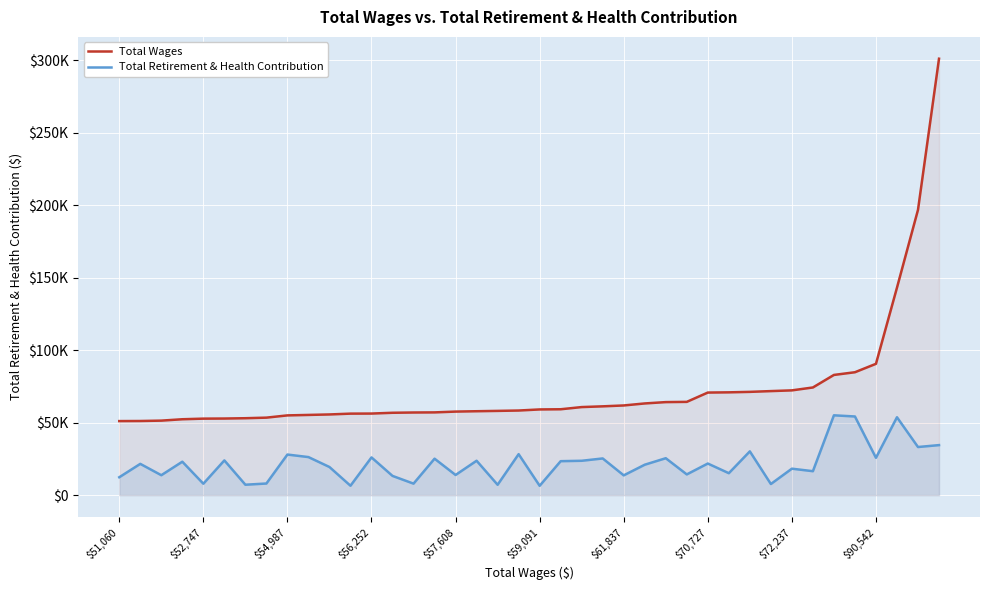

Reading left to right, list all the values displayed in this chart.

Total Wages: 51060	51118	51379	52330	52747	52819	53041	53435	54987	55306	55636	56200	56252	56792	56981	57060	57608	57859	58089	58342	59091	59215	60722	61230	61837	63225	64149	64310	70727	70885	71206	71739	72237	74238	82881	84742	90542	143061	196714	300917
Total Retirement & Health Contribution: 12338	21565	13745	23059	7873	23954	7184	8018	27989	26242	19396	6479	26016	13264	7934	25138	13905	23718	7145	28256	6445	23422	23693	25302	13639	20980	25459	14291	21793	15131	30180	7666	18249	16511	55039	54239	25752	53703	33179	34497